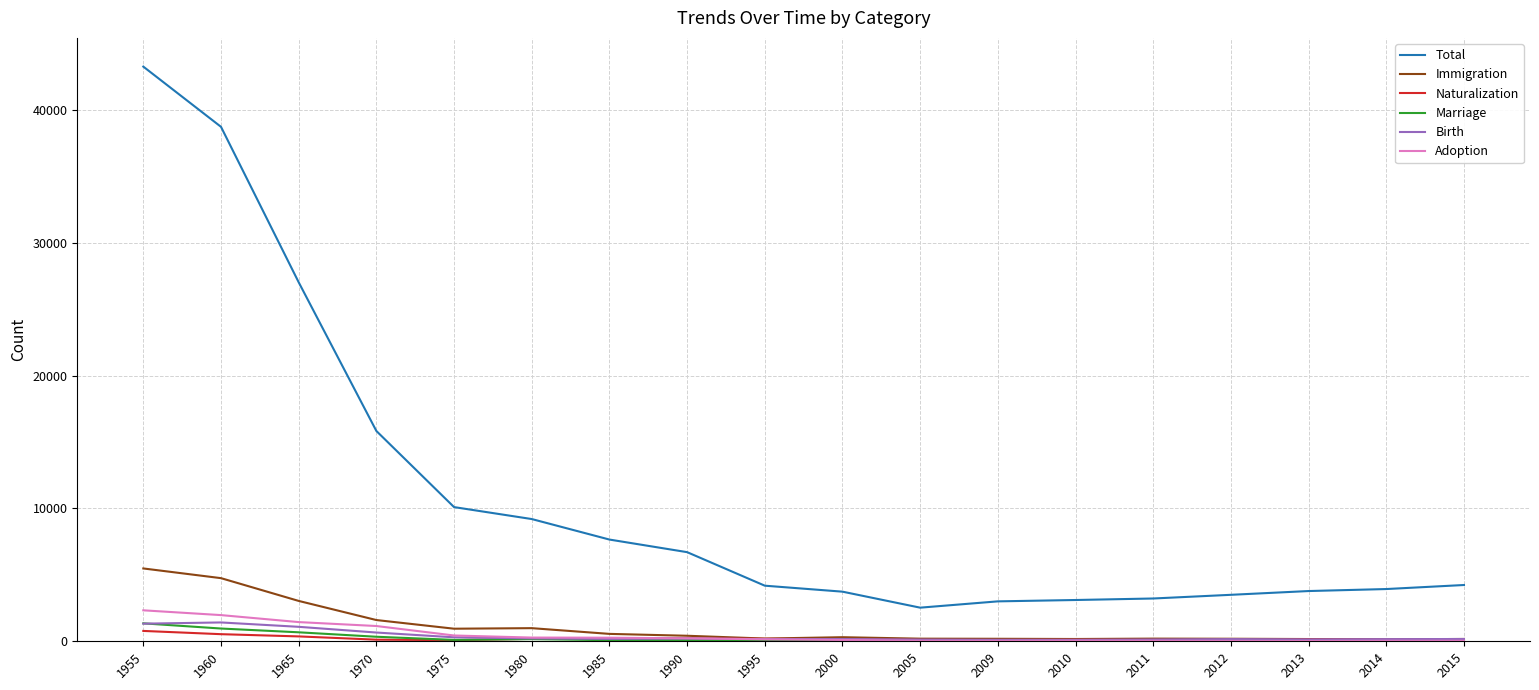

Is the value of Marriage at 1990 greater than the value of Immigration at 1975?

No